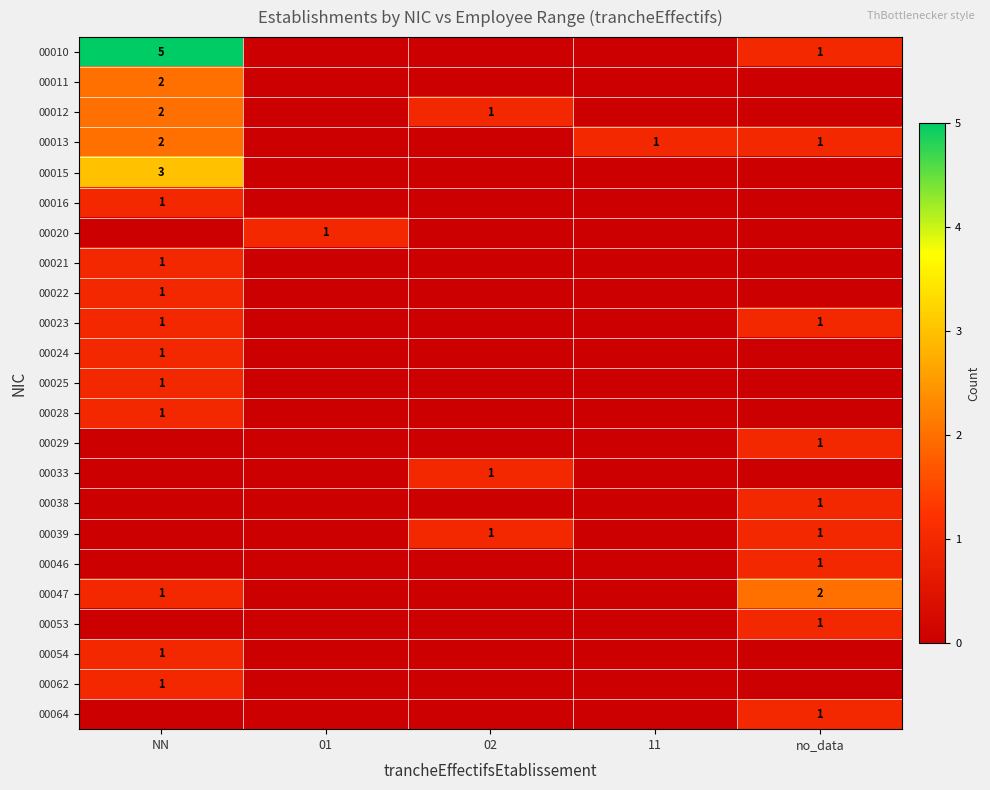

At which category is the sum across all series the highest?

NN